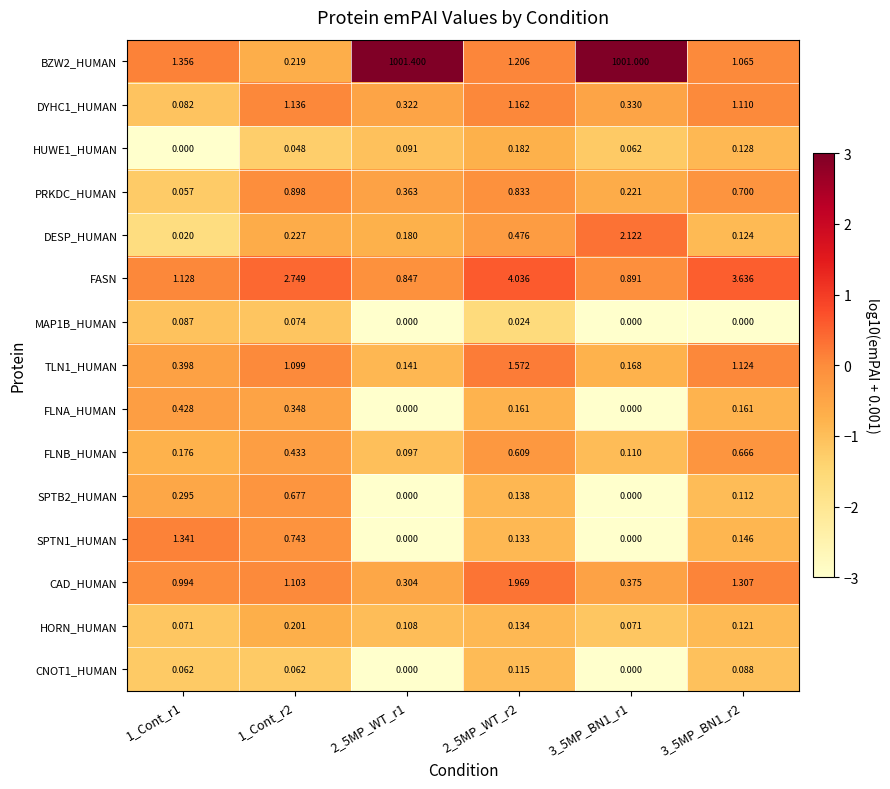

List the series in order of their peak value, lowest first.

MAP1B_HUMAN, CNOT1_HUMAN, HUWE1_HUMAN, HORN_HUMAN, FLNA_HUMAN, FLNB_HUMAN, SPTB2_HUMAN, PRKDC_HUMAN, DYHC1_HUMAN, SPTN1_HUMAN, TLN1_HUMAN, CAD_HUMAN, DESP_HUMAN, FASN, BZW2_HUMAN